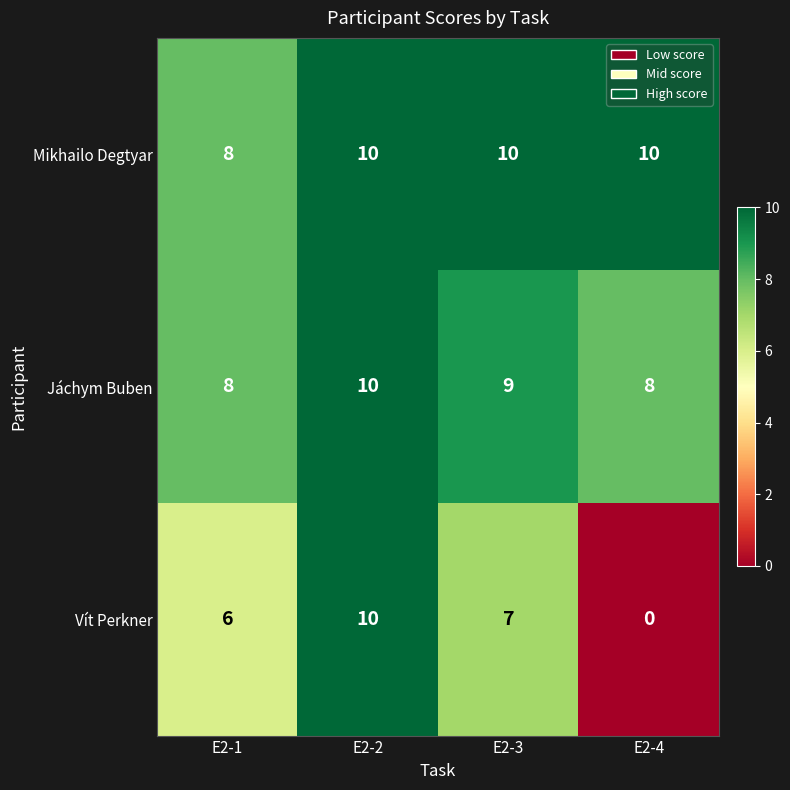

At E2-4, list the series in order from smallest to largest.

Vít Perkner, Jáchym Buben, Mikhailo Degtyar